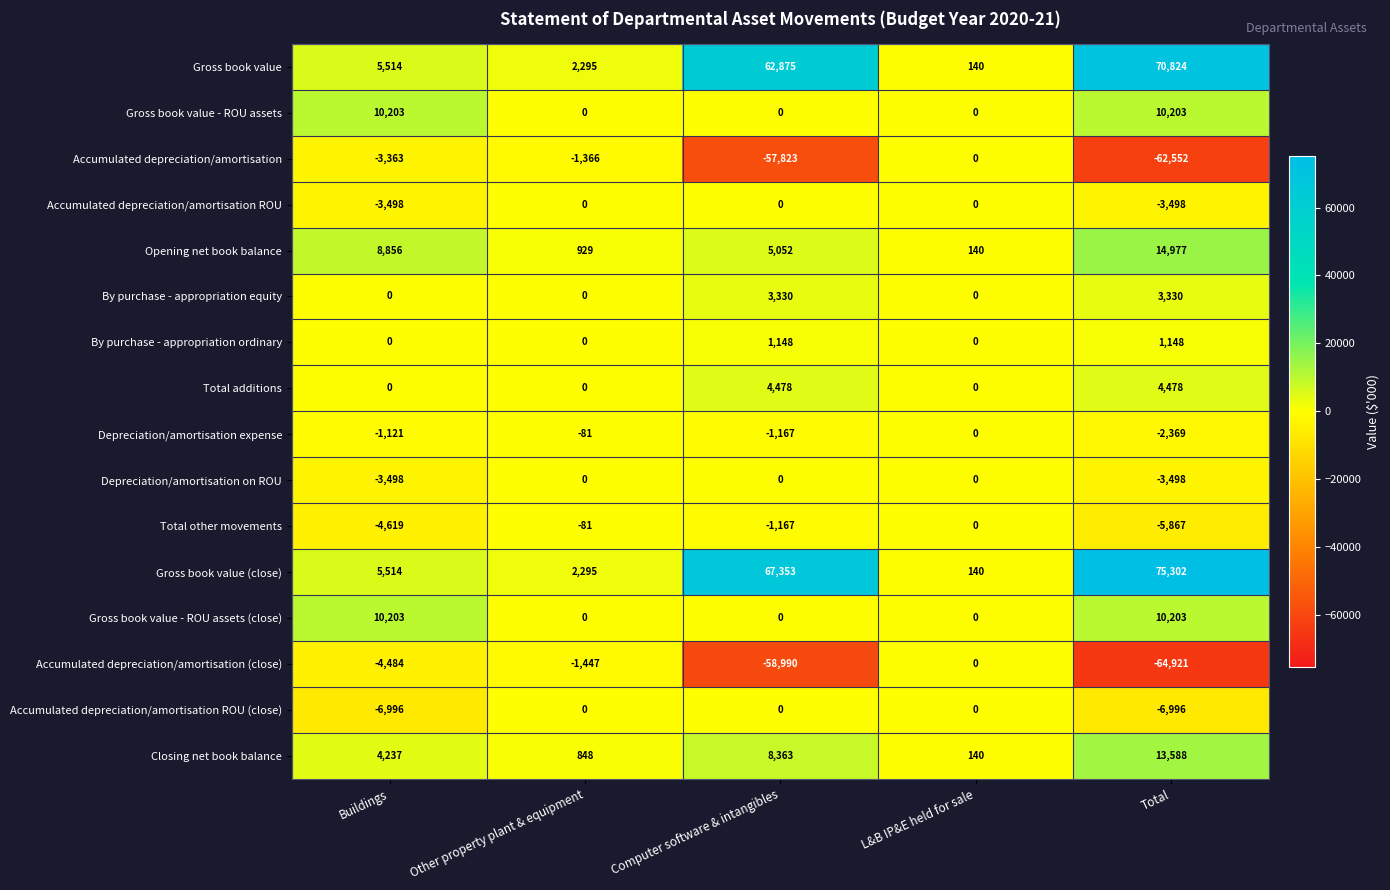

True or false: Gross book value - ROU assets has a value of 3401 at Total.

False